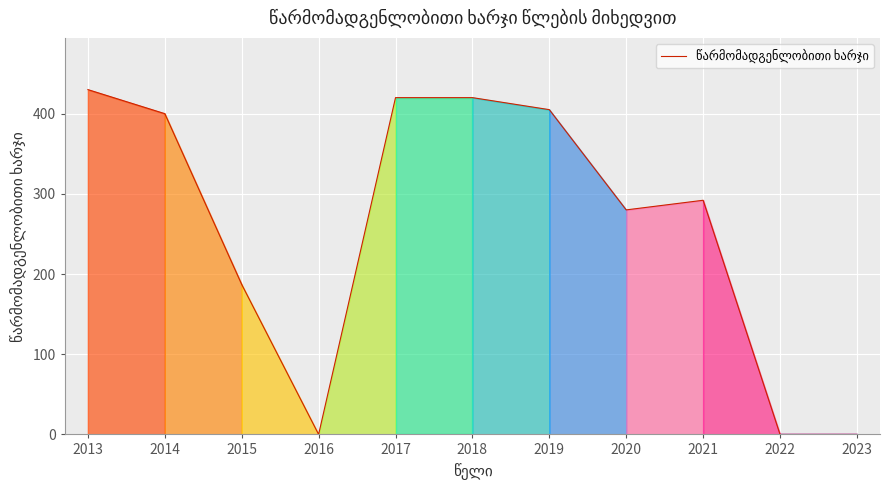

The value at 2020 is 280. True or false?

True